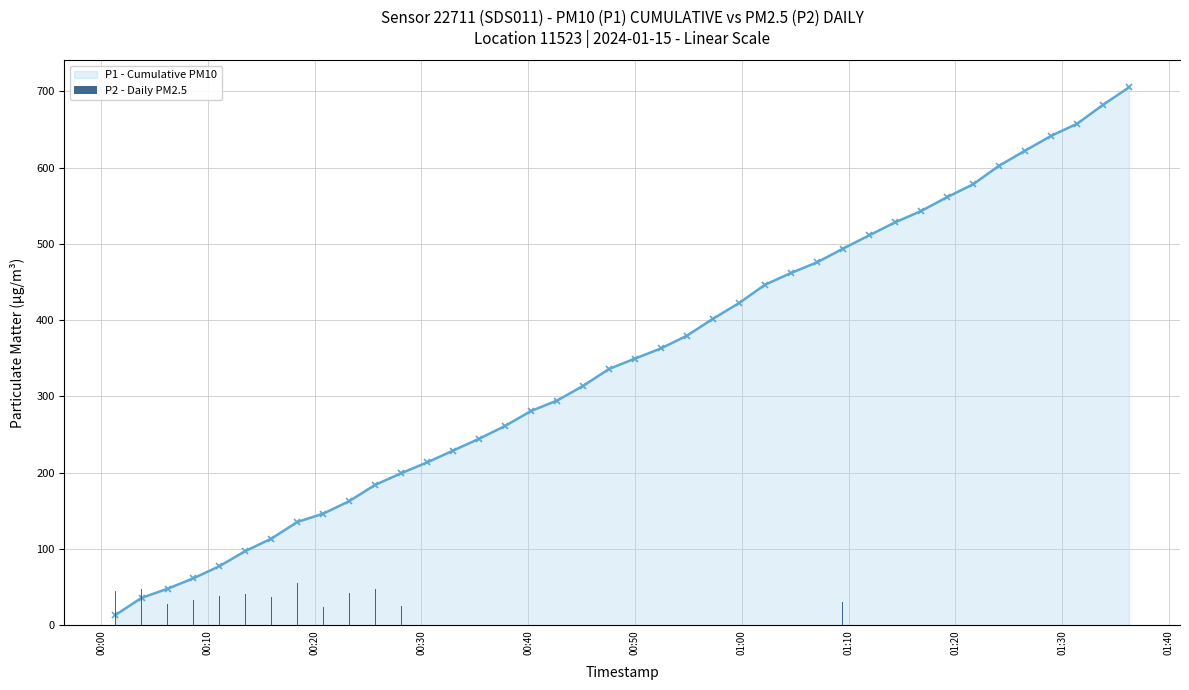

List the series in order of their overall mean, highest first.

P1 - Cumulative PM10, P2 - Daily PM2.5